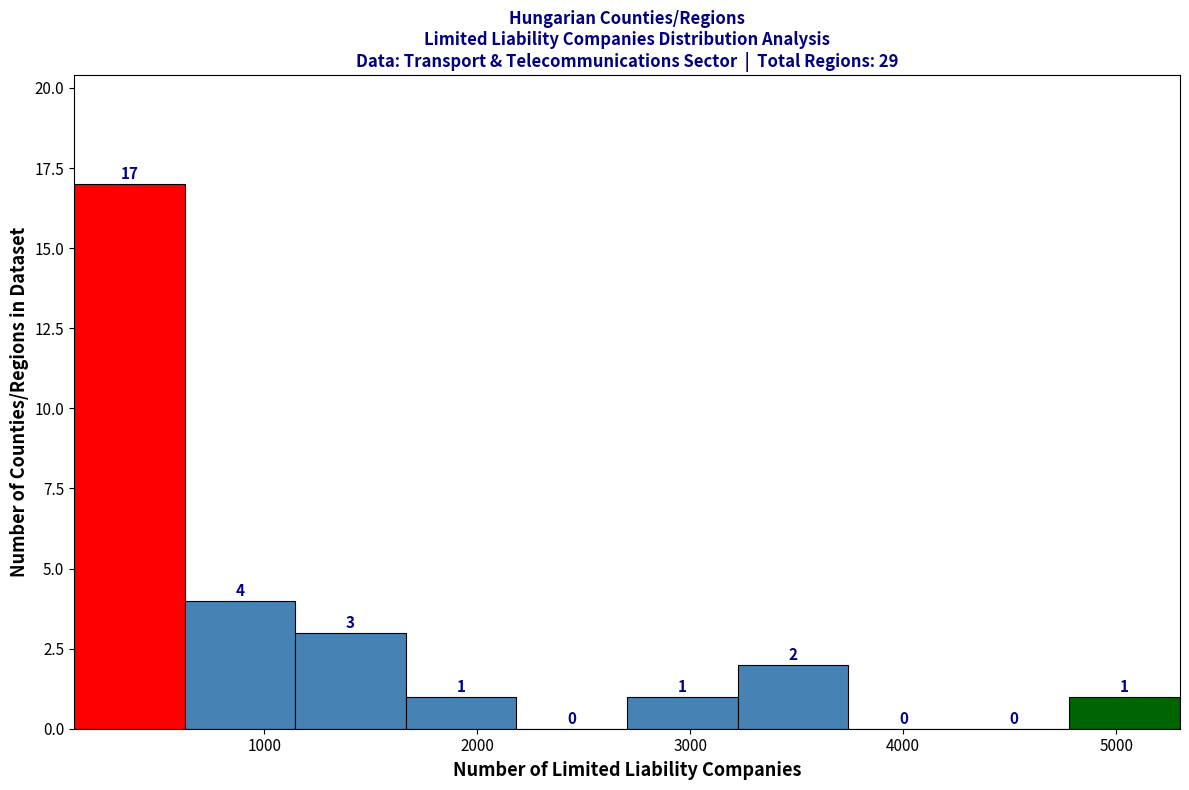

Reading left to right, list every bar in this chart as the range it spans on the x-axis followed by its height. The bar edges are not printed on the chart, so give them approximately, as read against the axis.

100 to 600: 17
600 to 1100: 4
1100 to 1700: 3
1700 to 2200: 1
2200 to 2700: 0
2700 to 3200: 1
3200 to 3700: 2
3700 to 4300: 0
4300 to 4800: 0
4800 to 5300: 1